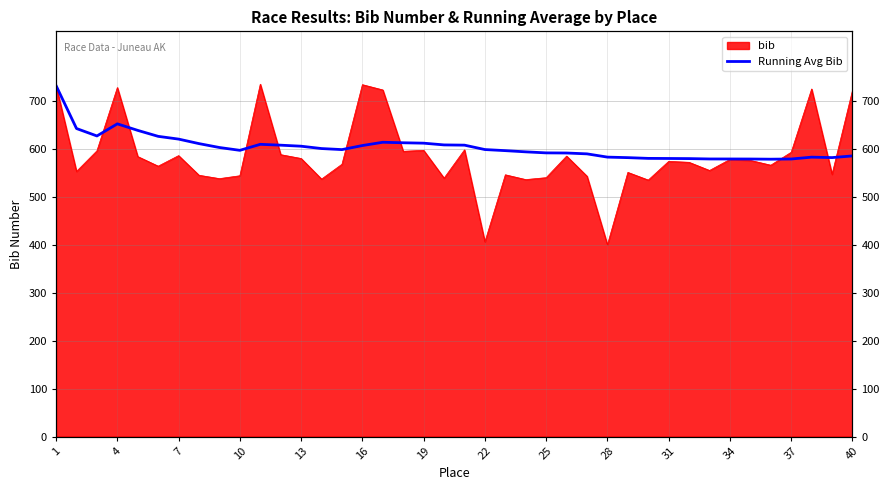

What is the greatest value displayed?

732.0